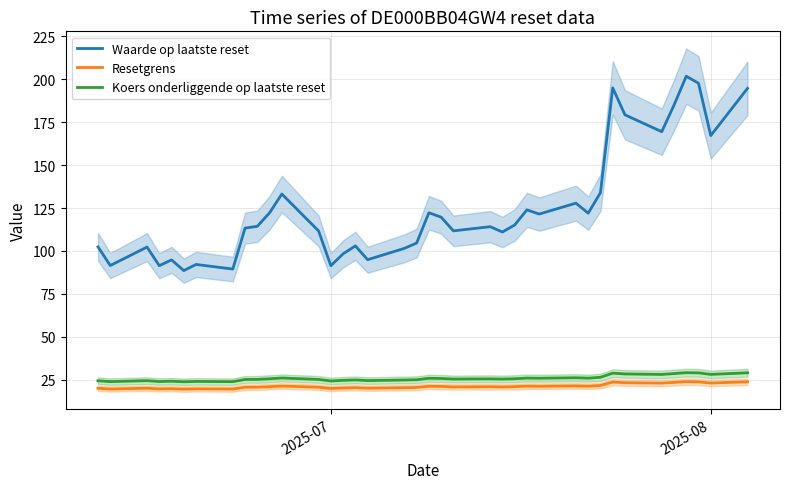

What is the minimum value for Koers onderliggende op laatste reset?

23.8